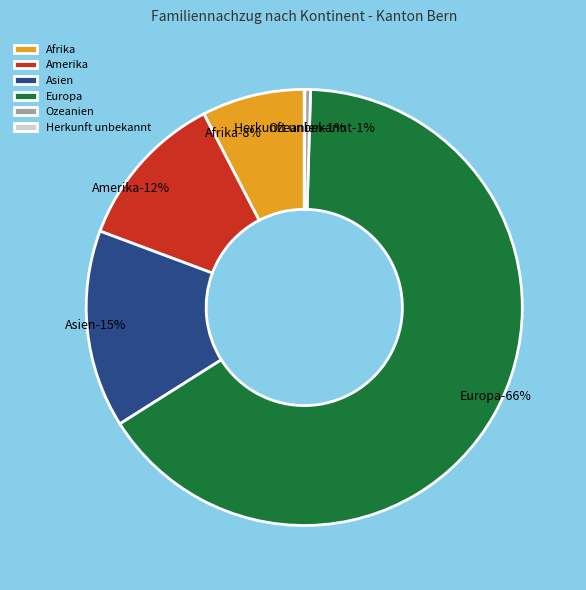

To the nearest percent, what is the average slice percentage?

17%